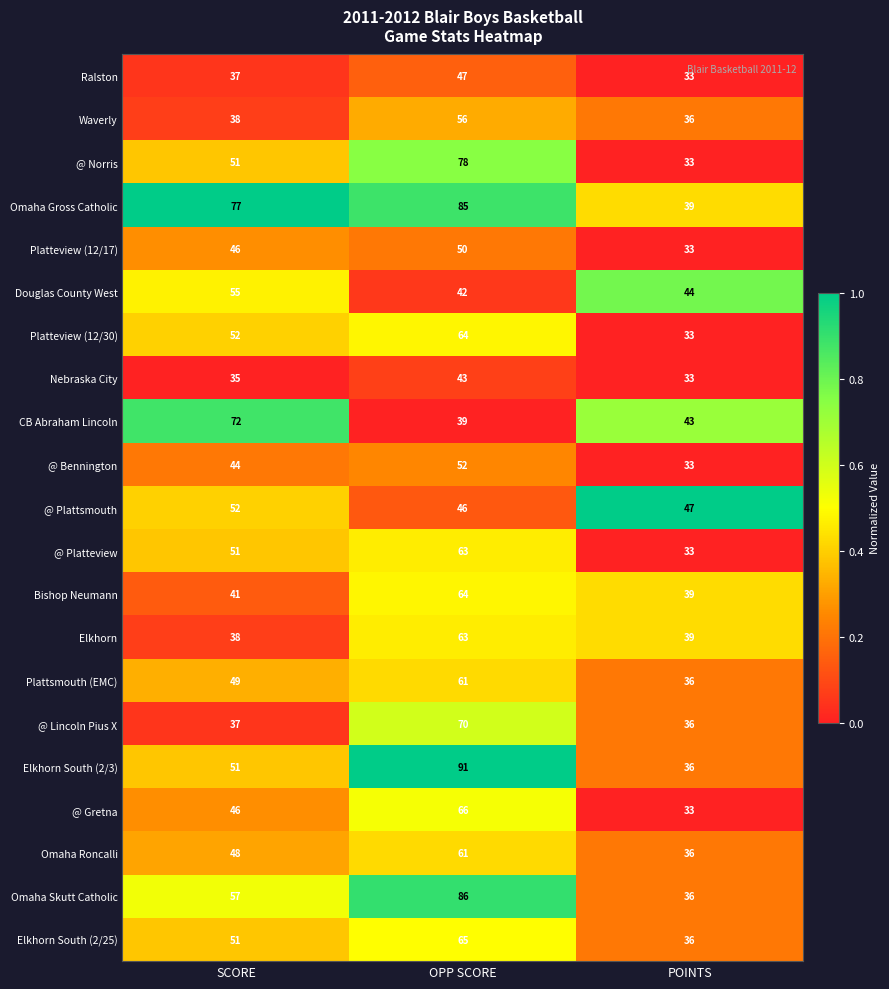

Which label corresponds to the largest value in the chart?

OPP SCORE